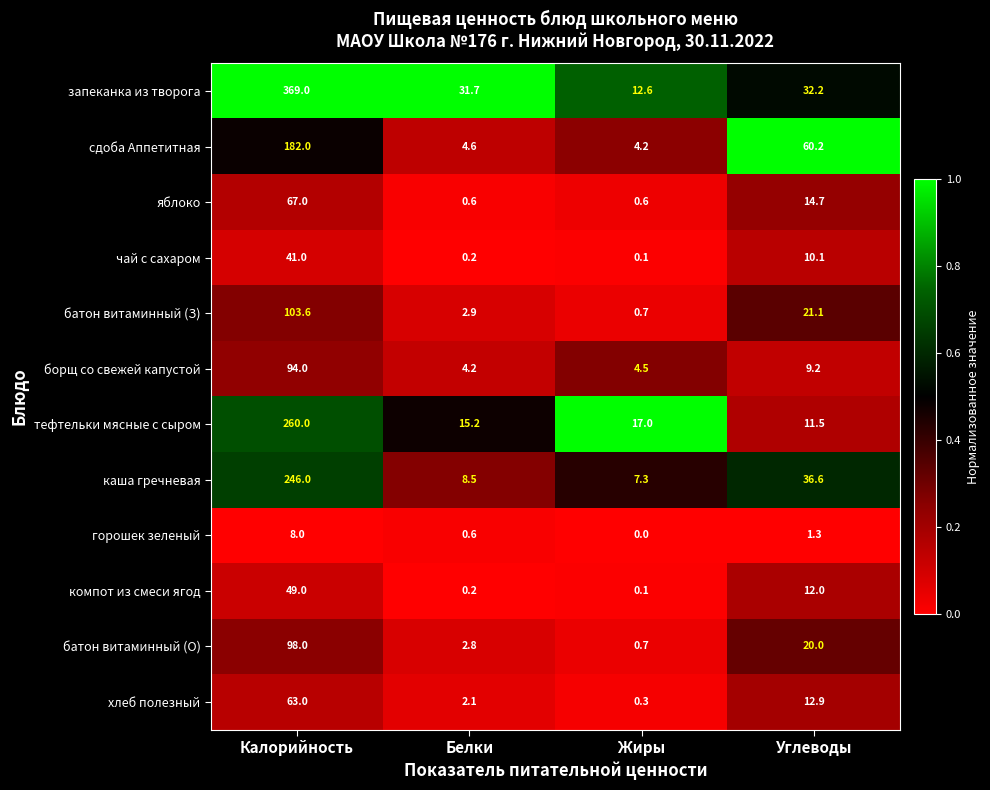

At Углеводы, list the series in order from largest to smallest.

сдоба Аппетитная, каша гречневая, запеканка из творога, батон витаминный (З), батон витаминный (О), яблоко, хлеб полезный, компот из смеси ягод, тефтельки мясные с сыром, чай с сахаром, борщ со свежей капустой, горошек зеленый